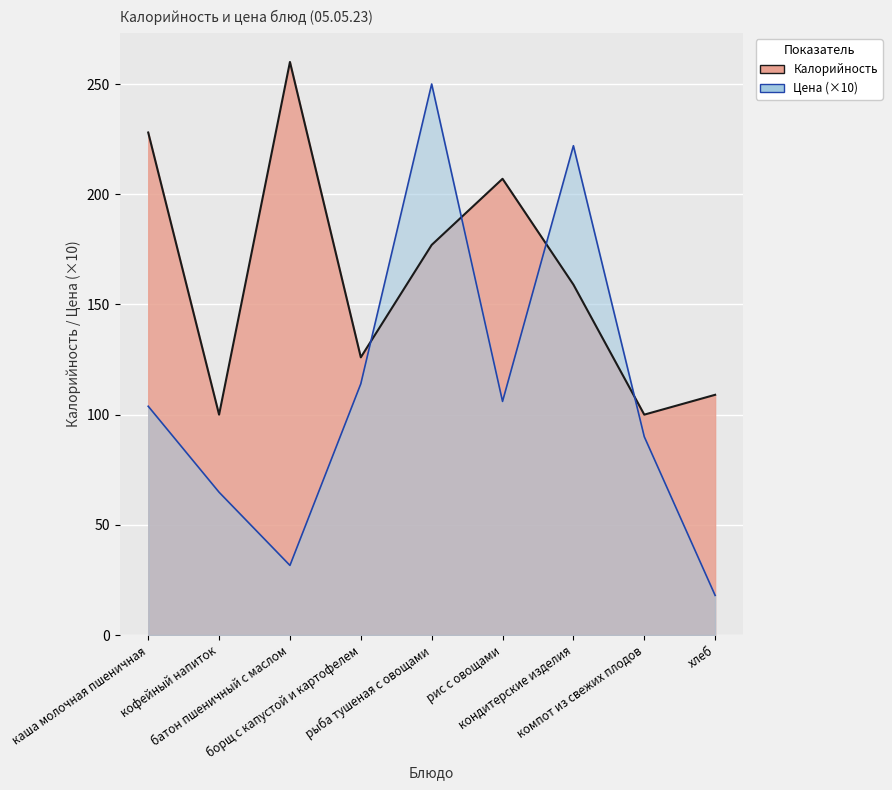

What is the greatest value displayed?

260.0